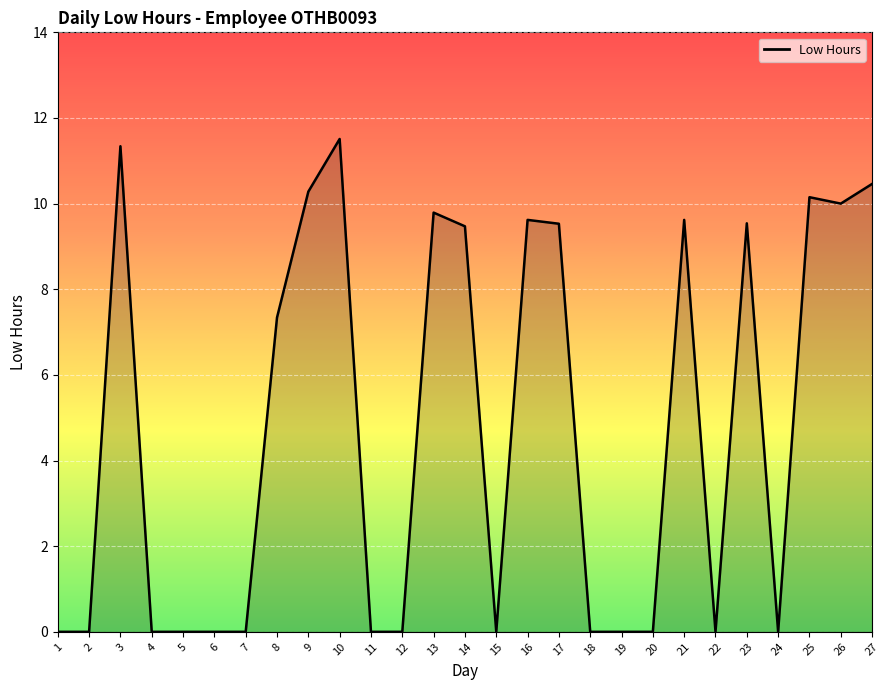

Read the value at 14.

9.5